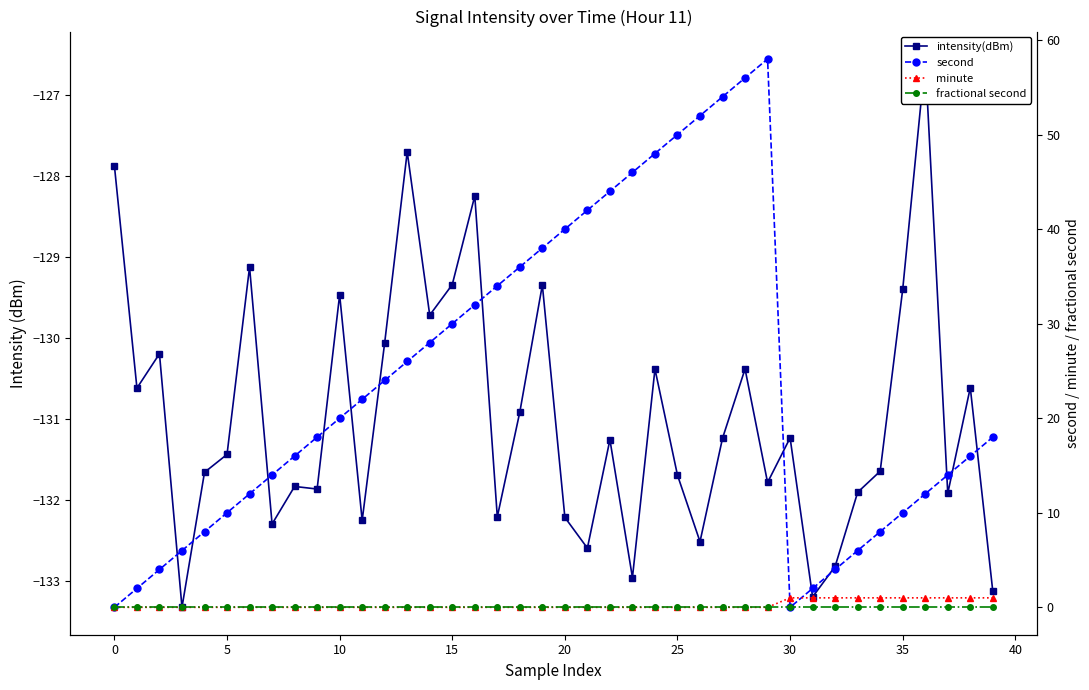

Which category has the highest value in the minute series?

30